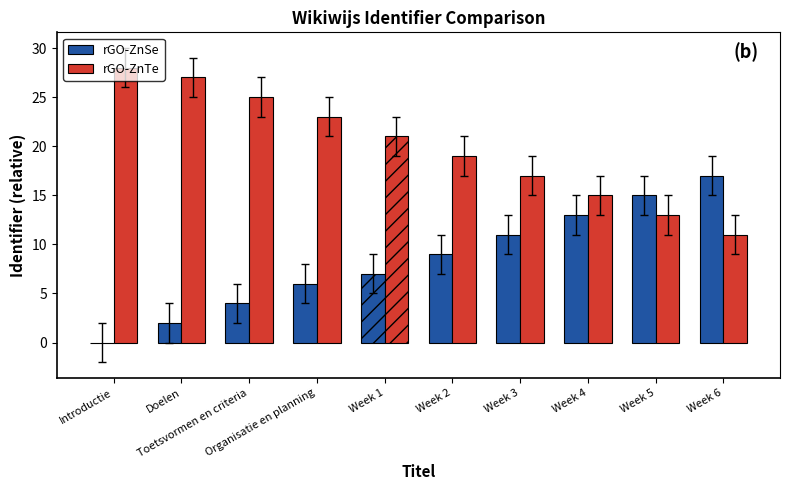

Count the number of categories in the chart.

10